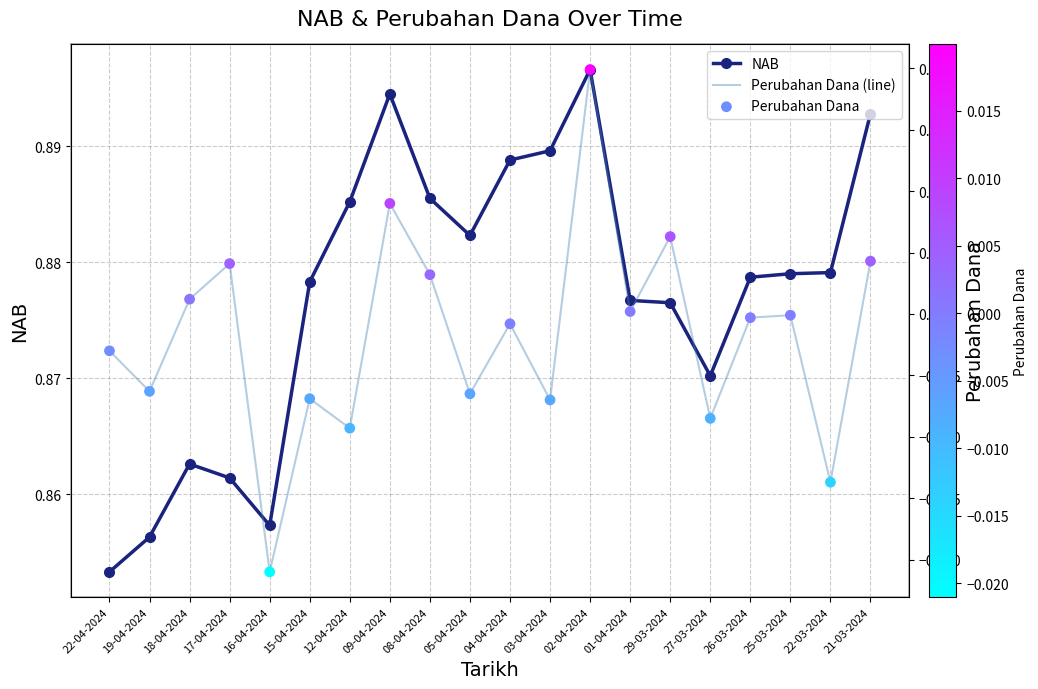

What is the total value across all series at 27-03-2024?

0.9